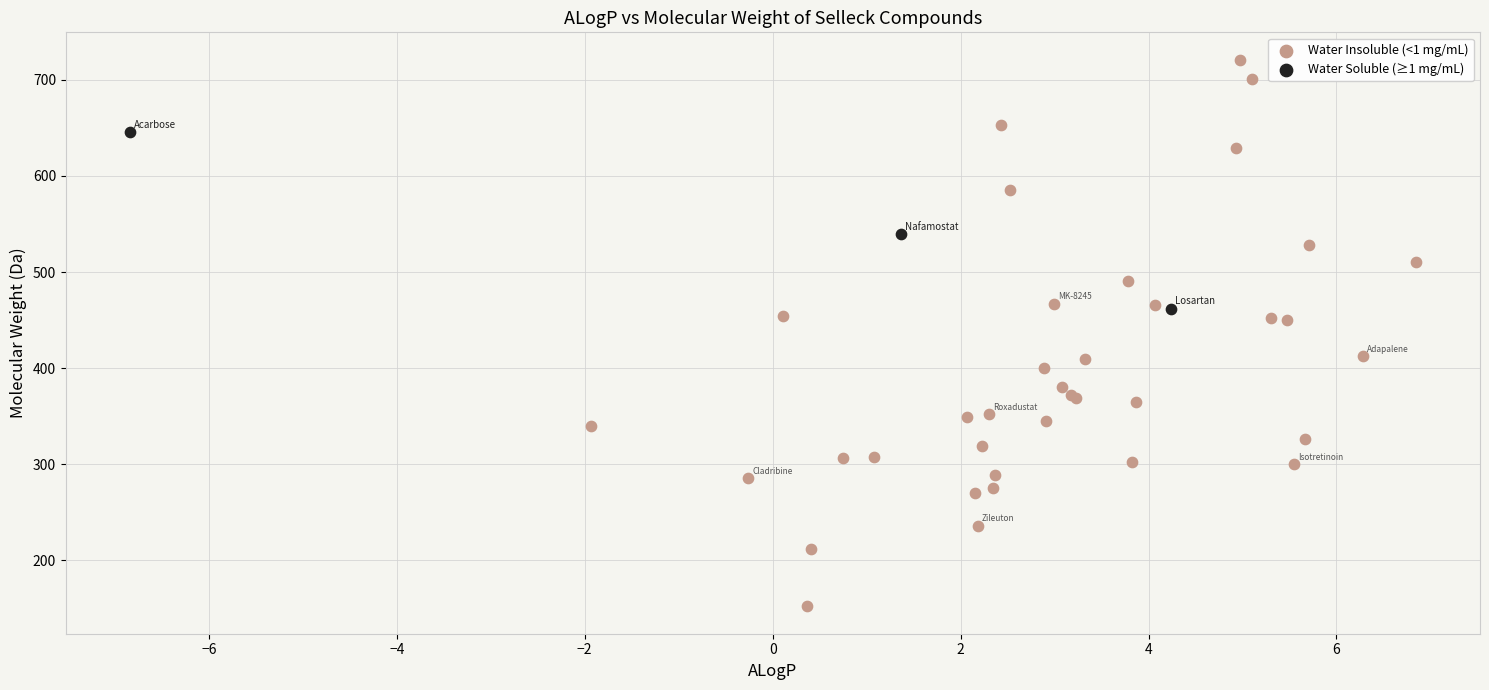

Which series contains the lowest Y value?

Water Insoluble (<1 mg/mL)